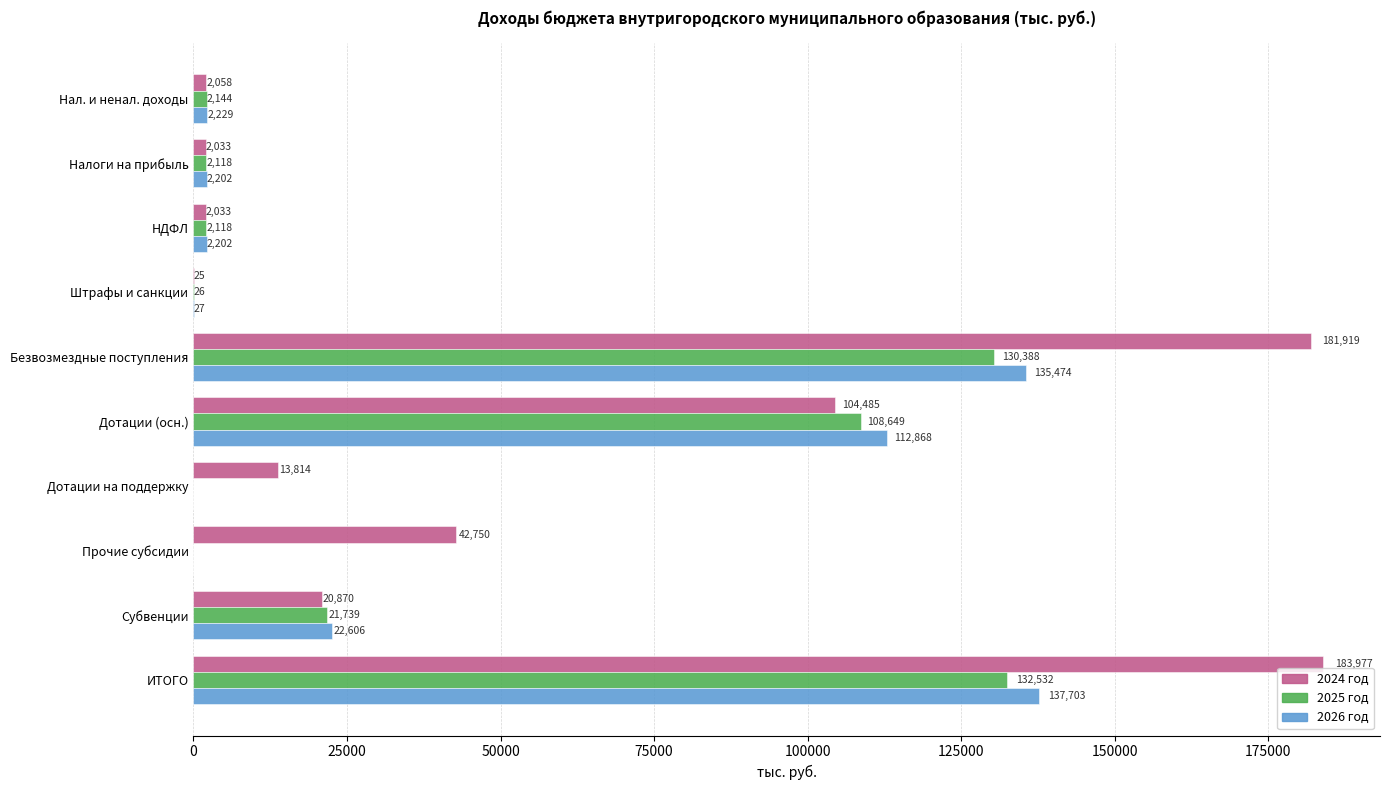

Between Дотации (осн.) and ИТОГО, which series saw the biggest shift?

2024 год